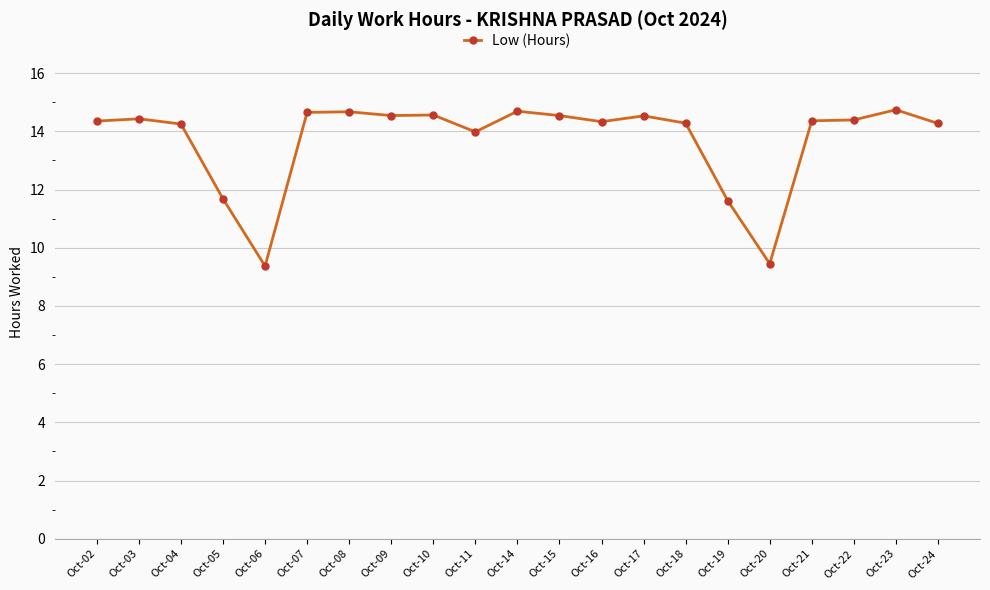

True or false: there are more than 2 points higher than both neighbors.

True